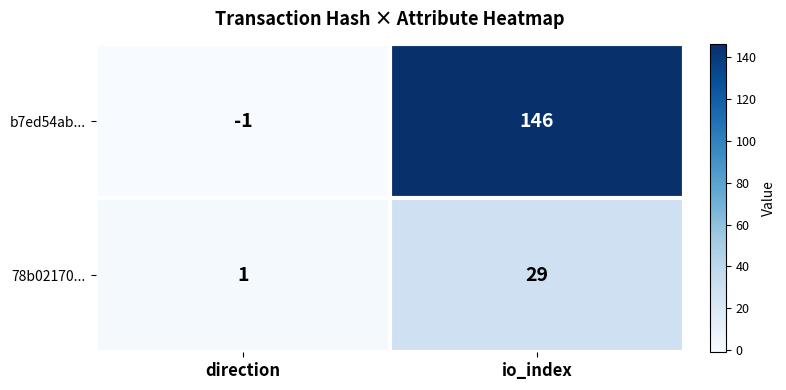

Which series has the largest total across all categories?

b7ed54ab...